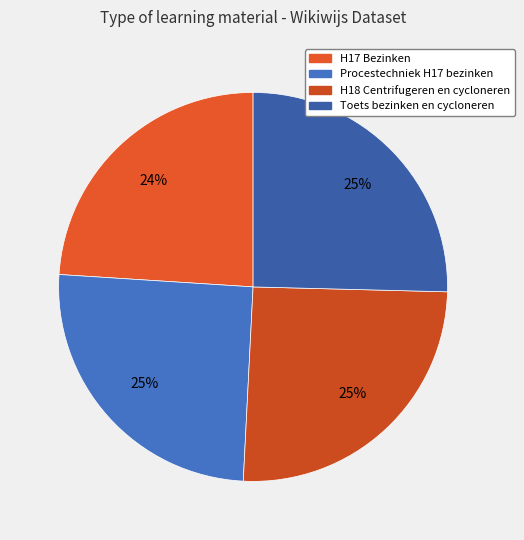

Is H18 Centrifugeren en cycloneren the majority of the pie?

No